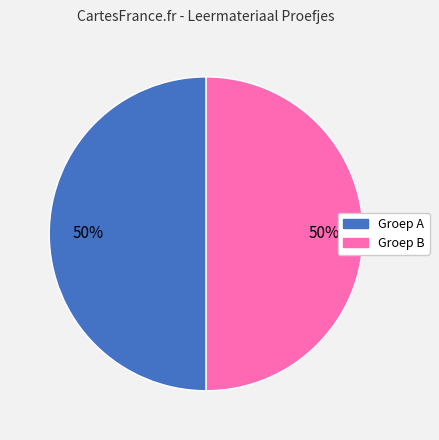

To the nearest percent, what is the average slice percentage?

50%